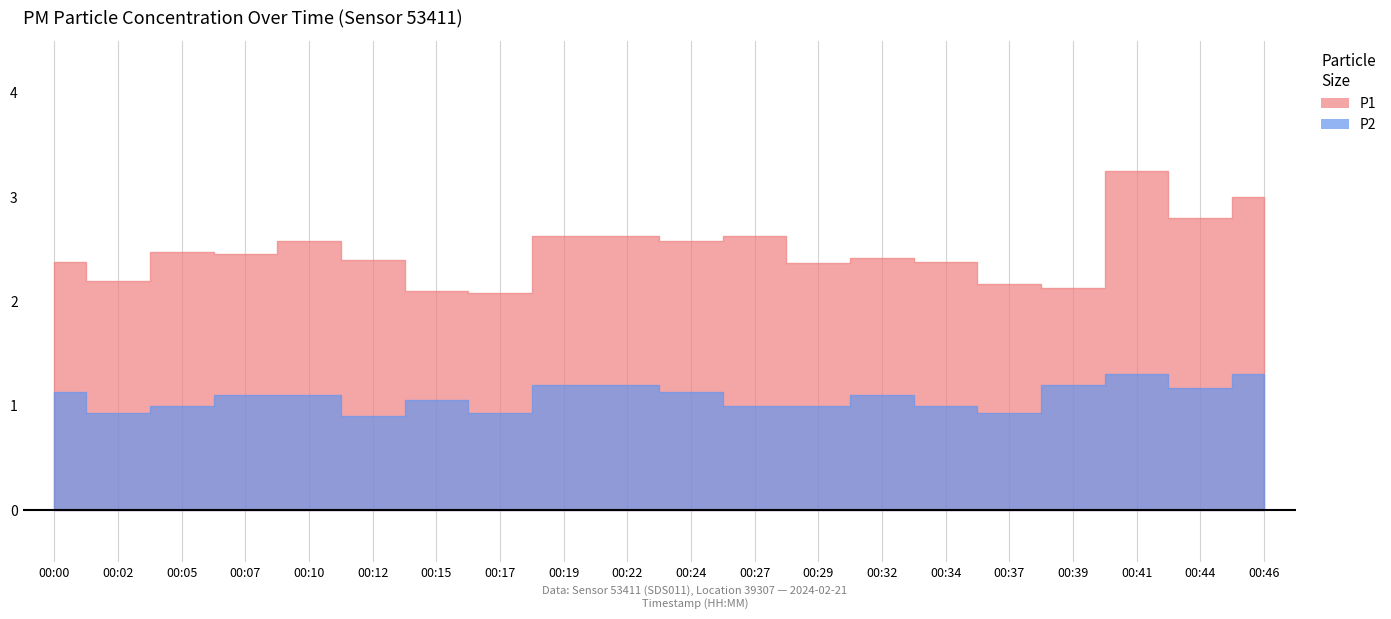

At how many categories does at least one series exceed 1?

20